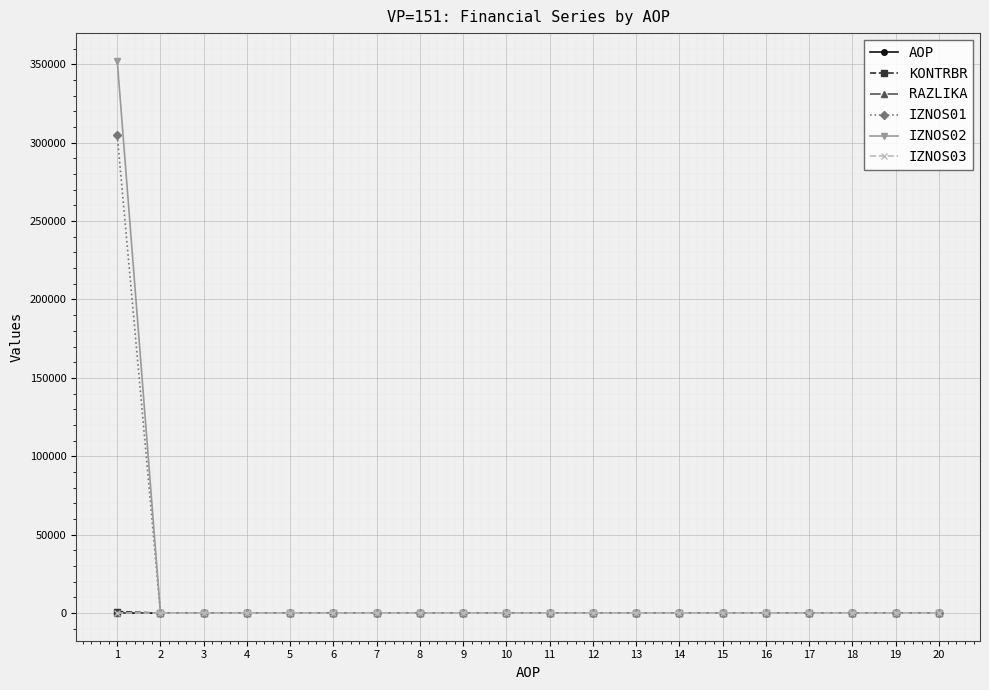

Does the chart display data point markers on the line(s)?

Yes